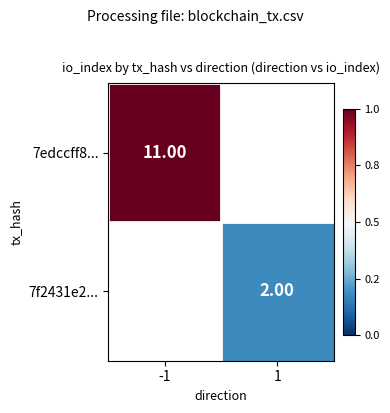

How many values in 7f2431e2... are above zero?

1